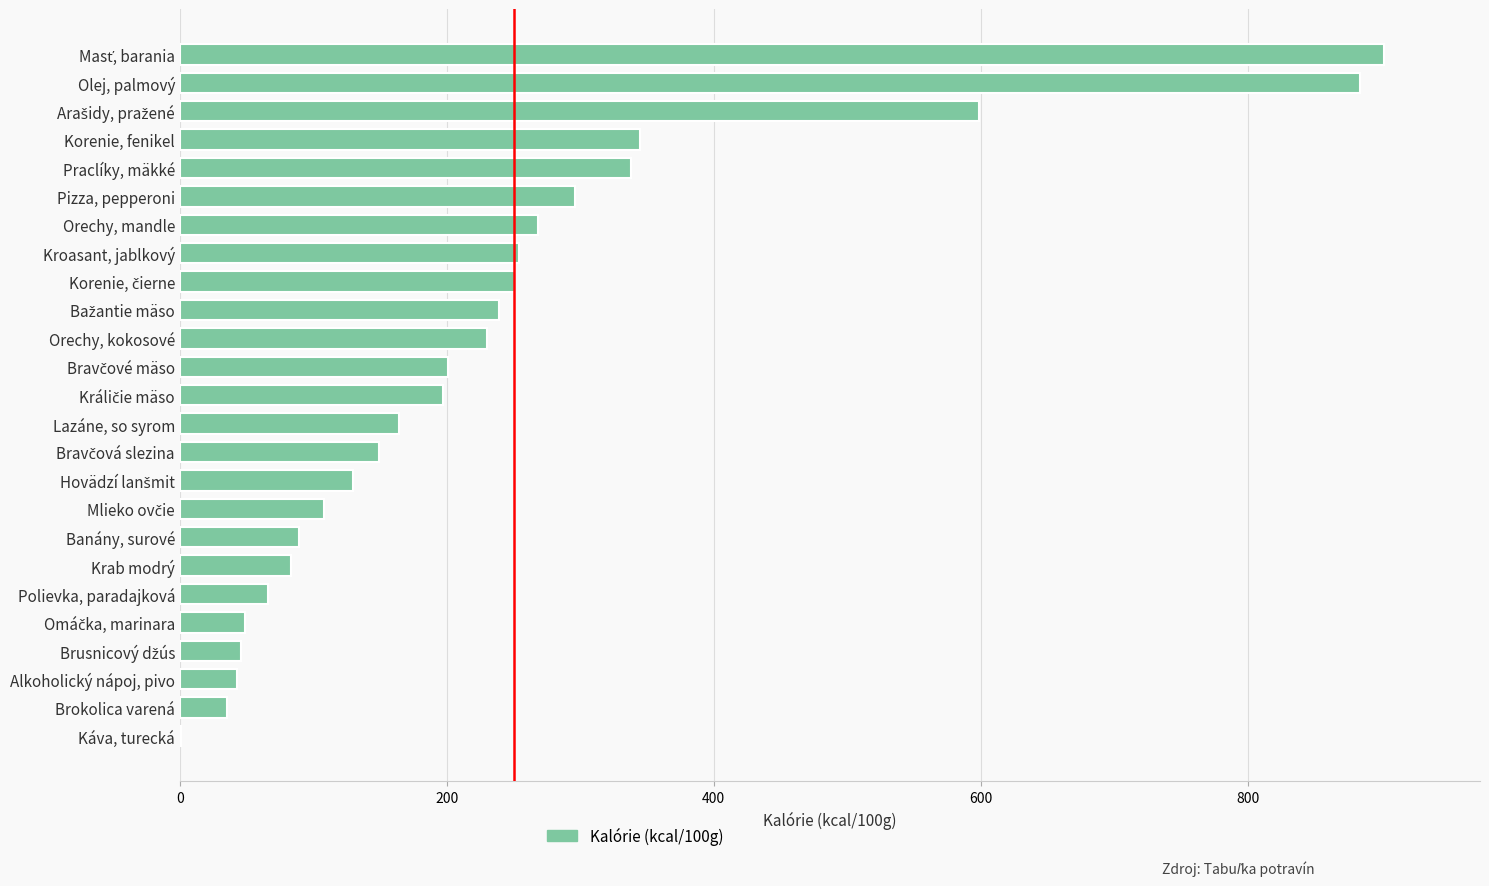

How many categories are shown in the chart?

25